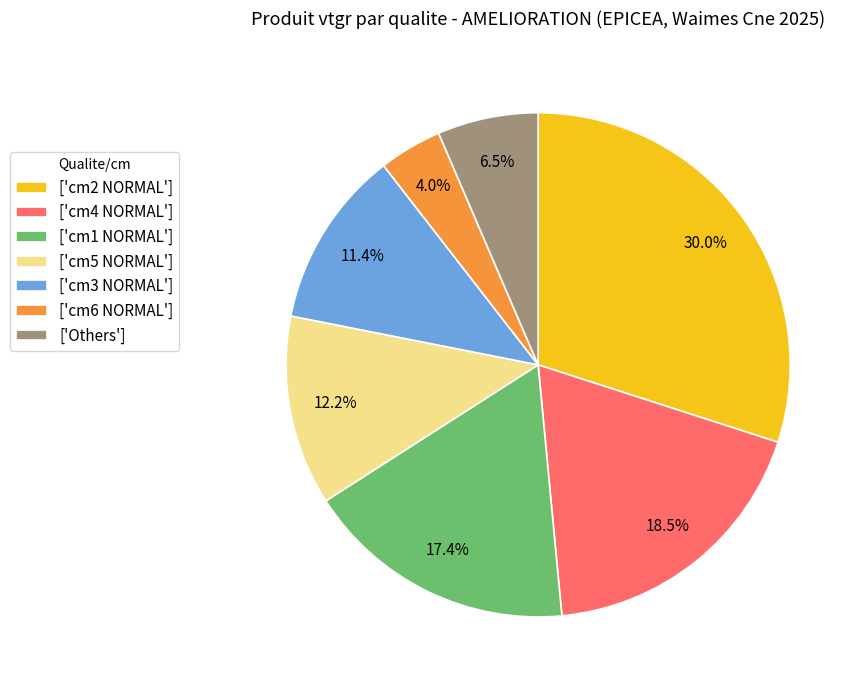

What percentage do ['cm1 NORMAL'] and ['Others'] together represent?

23.9%